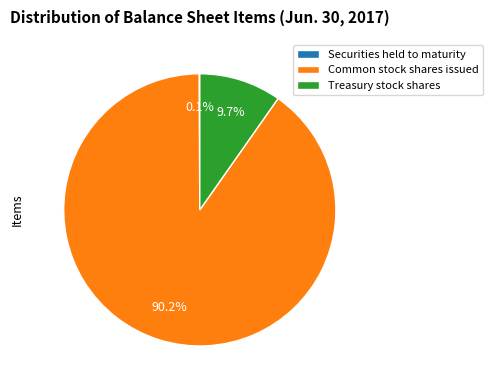

The Common stock shares issued slice represents 90% of the pie. True or false?

True